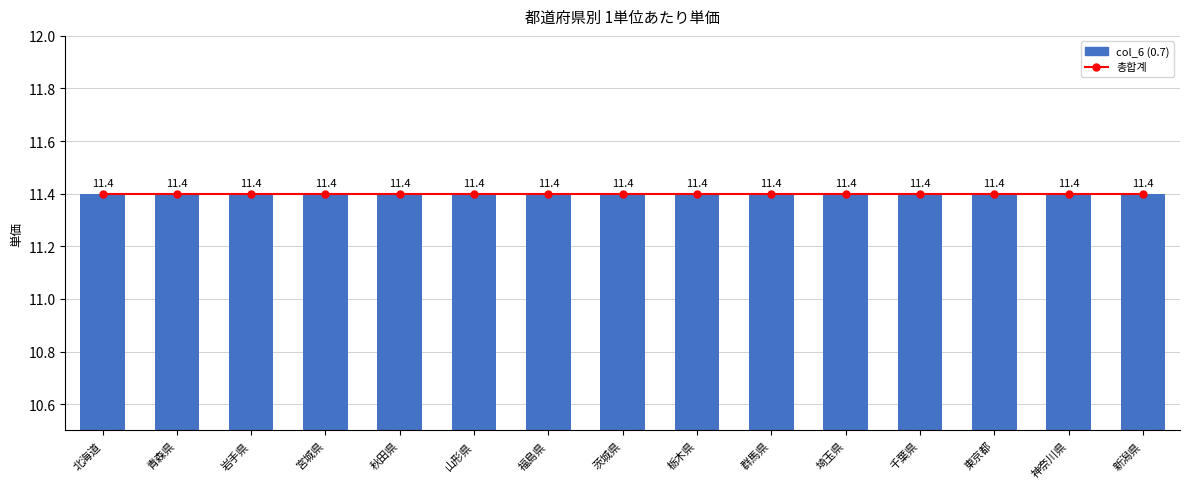

What position from the right is 千葉県?

4